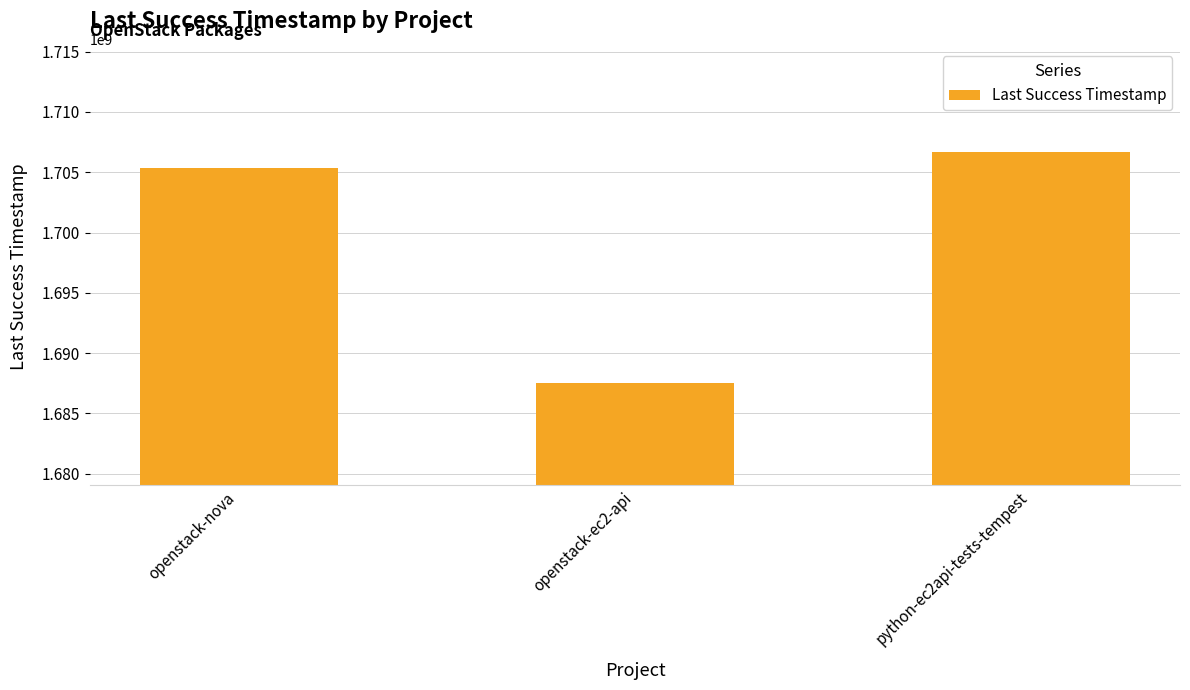

Between openstack-nova and openstack-ec2-api, which is larger?

openstack-nova